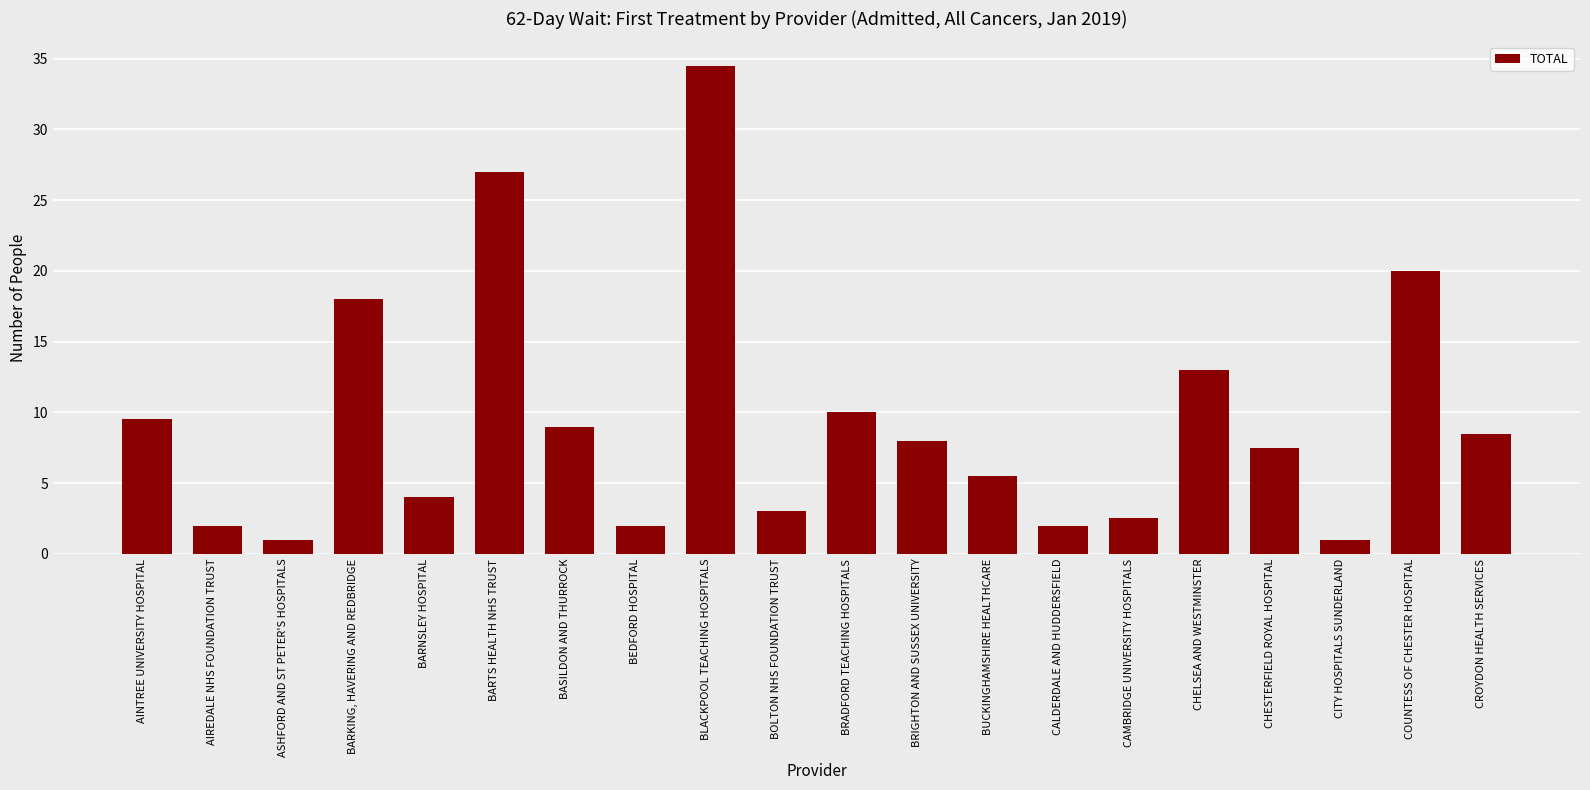

The chart shows a value of 7.5 at CHESTERFIELD ROYAL HOSPITAL. True or false?

True